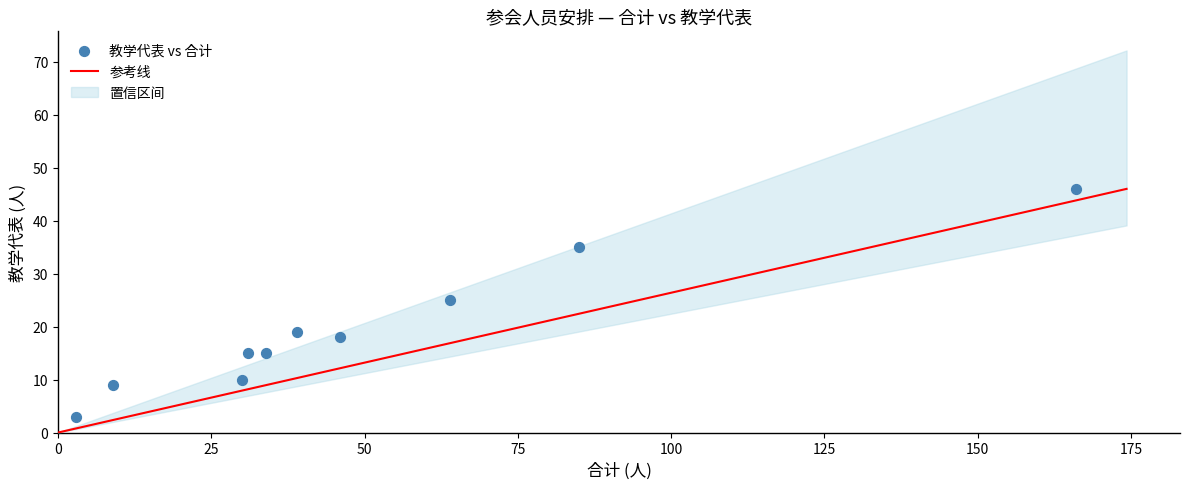

What Y value in the scatter plot is closest to 24?

25